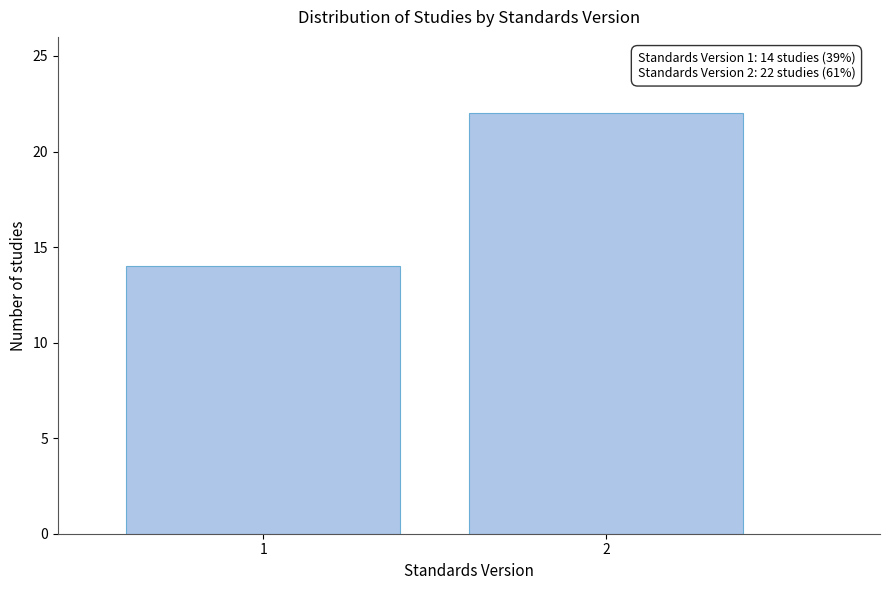

Reading left to right, what are all the values shown in this chart?

1=14	2=22